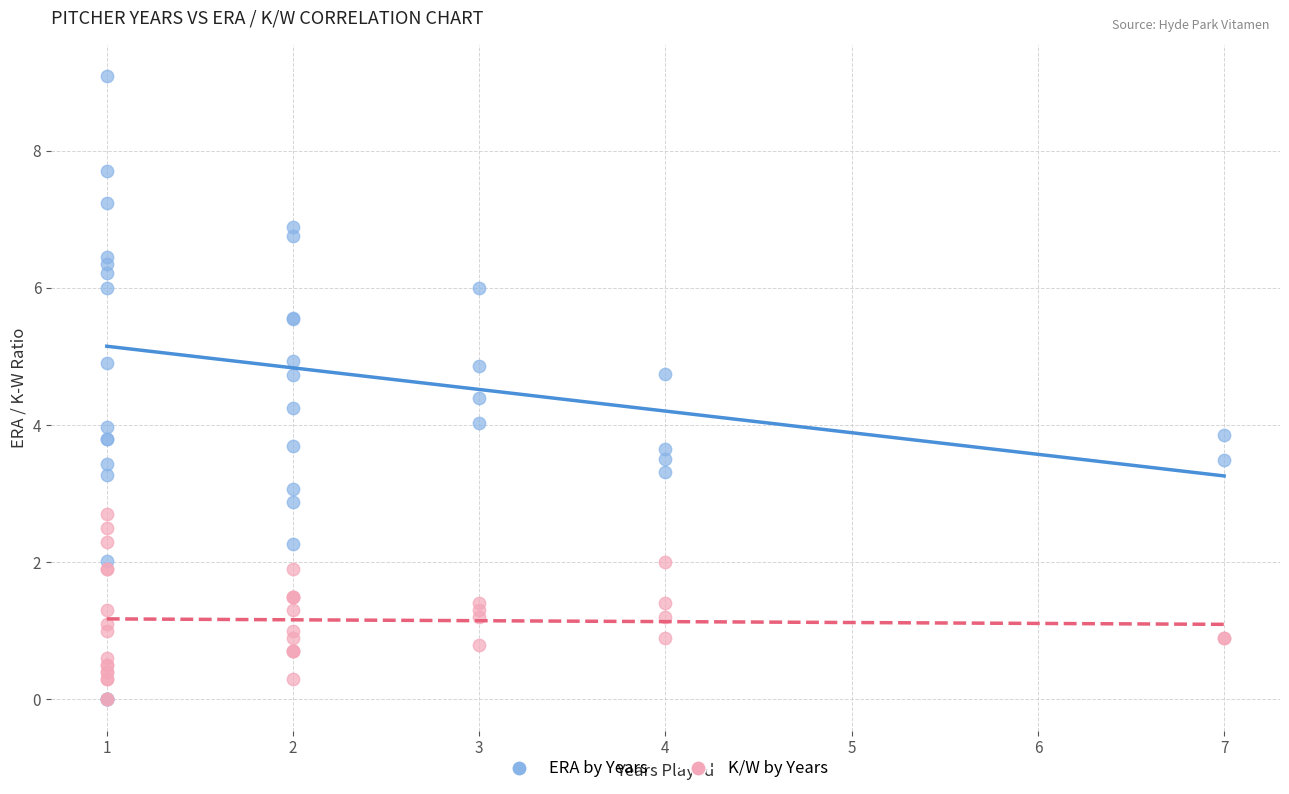

Which series has the largest Y range (max minus min)?

ERA by Years